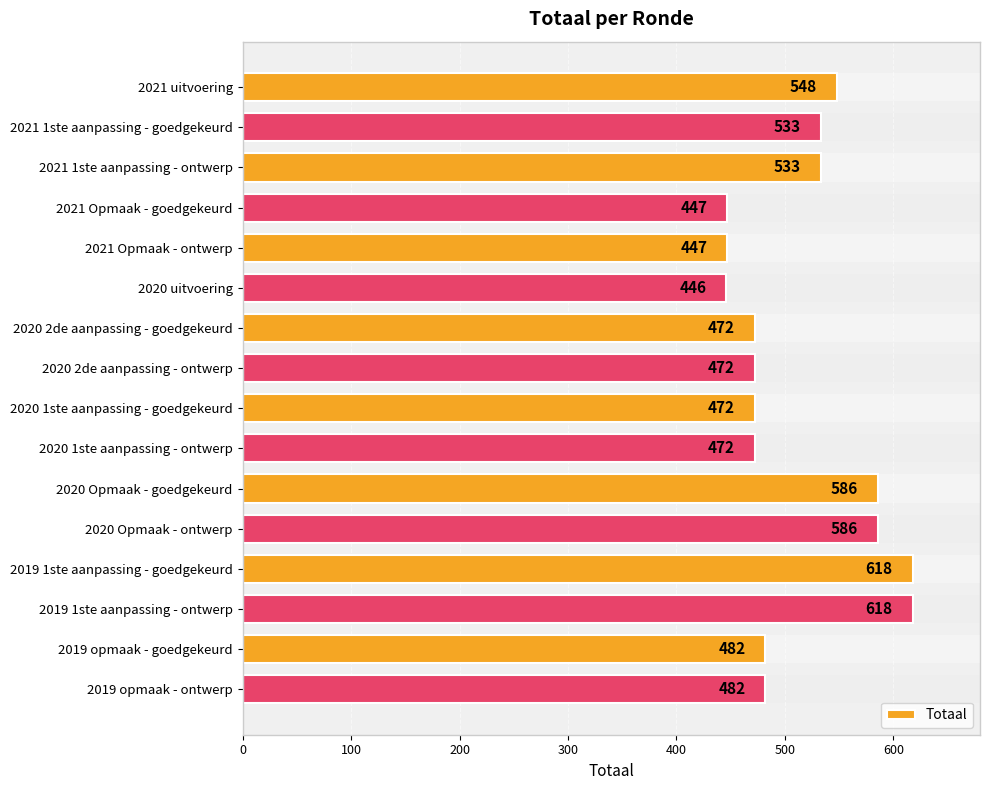

What is the sum of all values?

8214